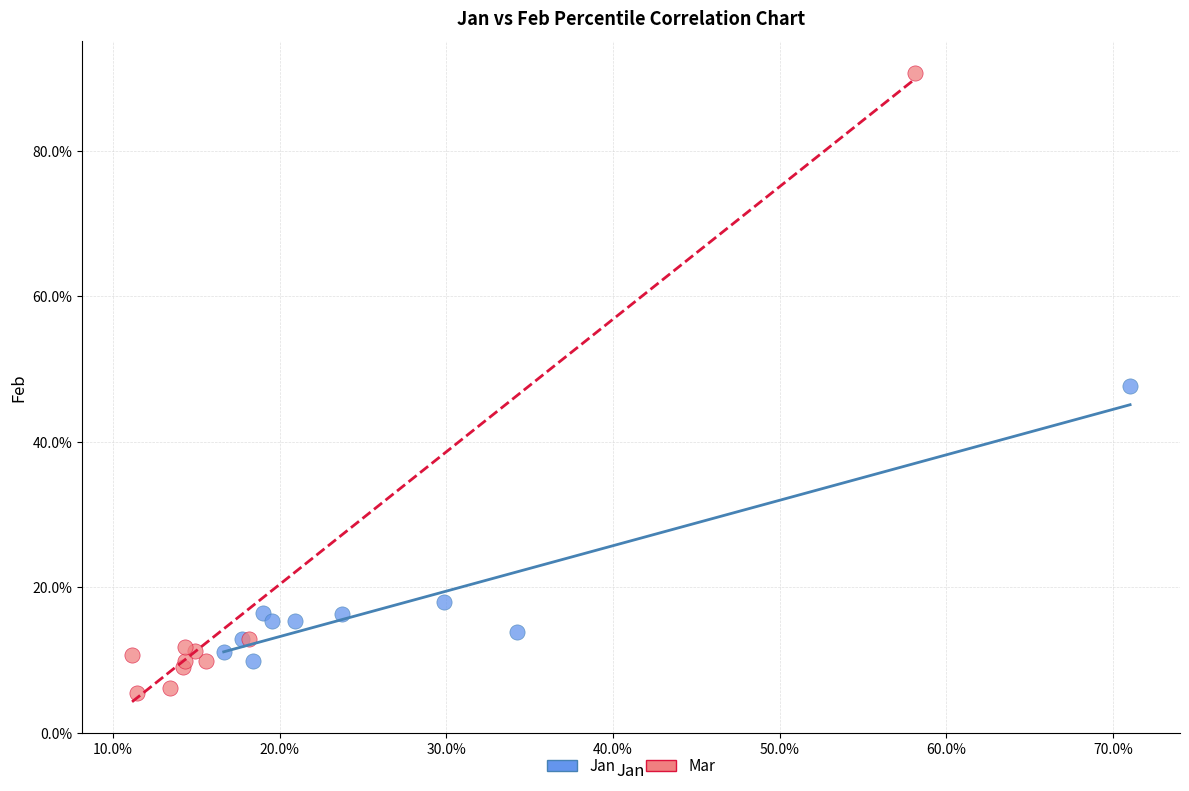

Which series contains the highest Y value?

Mar